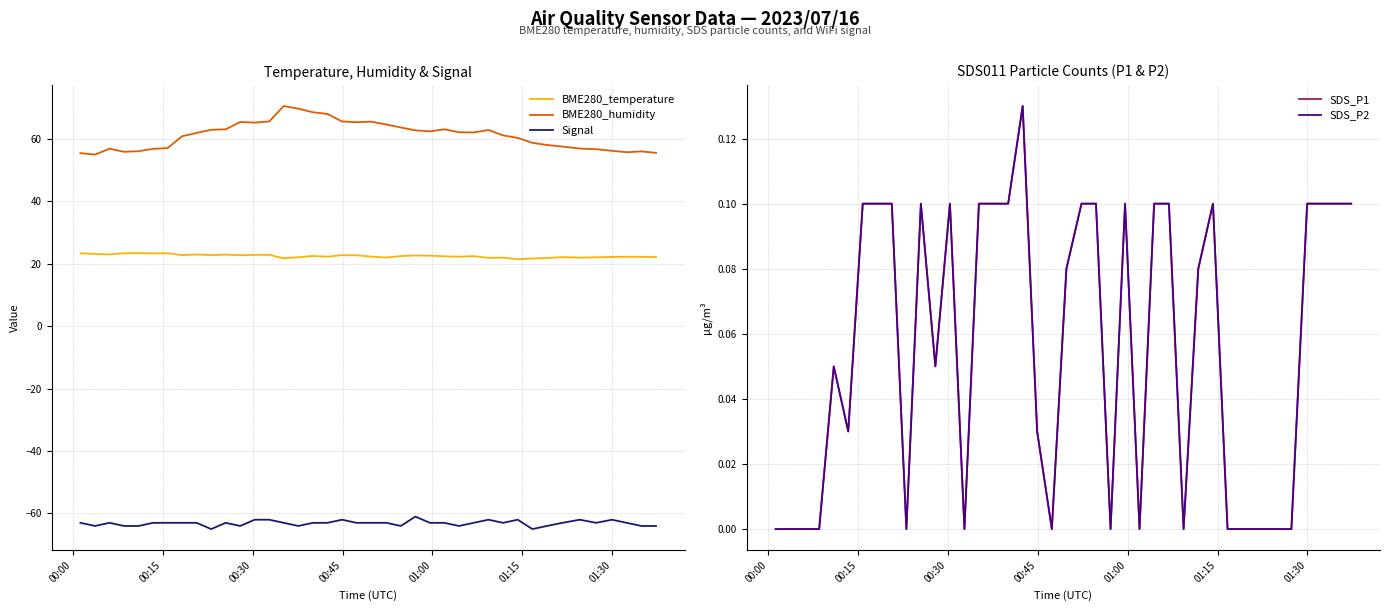

What is the minimum value for BME280_temperature?

21.4